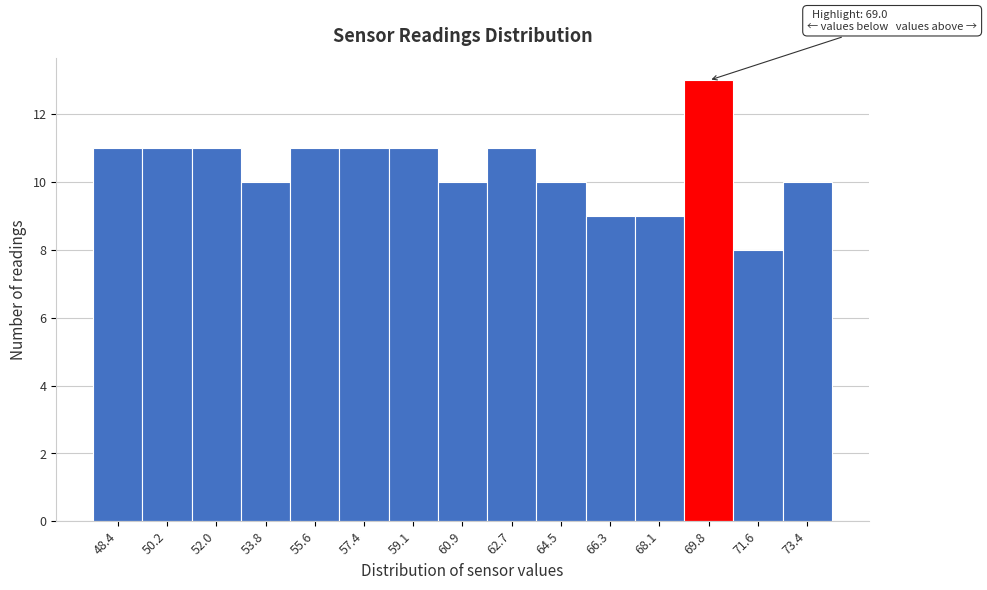

Over which range of the x-axis is the bar tallest?

69.0 to 70.8